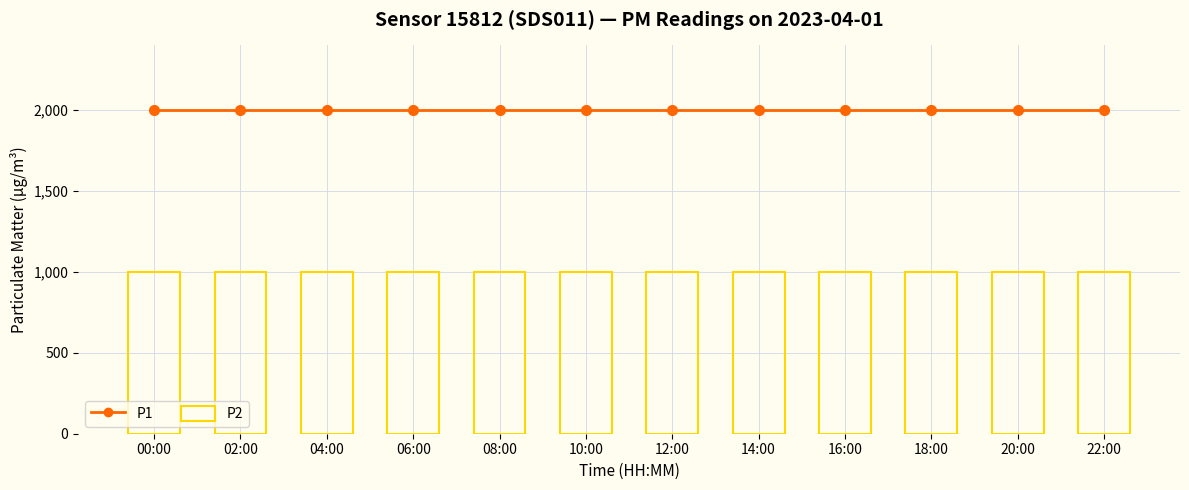

Which category has the highest value across all series?

00:00